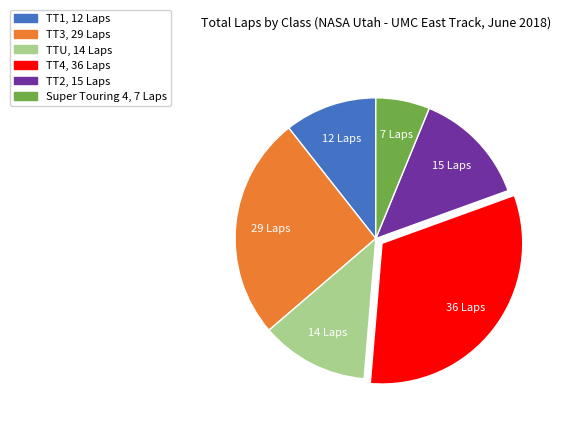

Is there any slice that represents more than half of the pie?

No